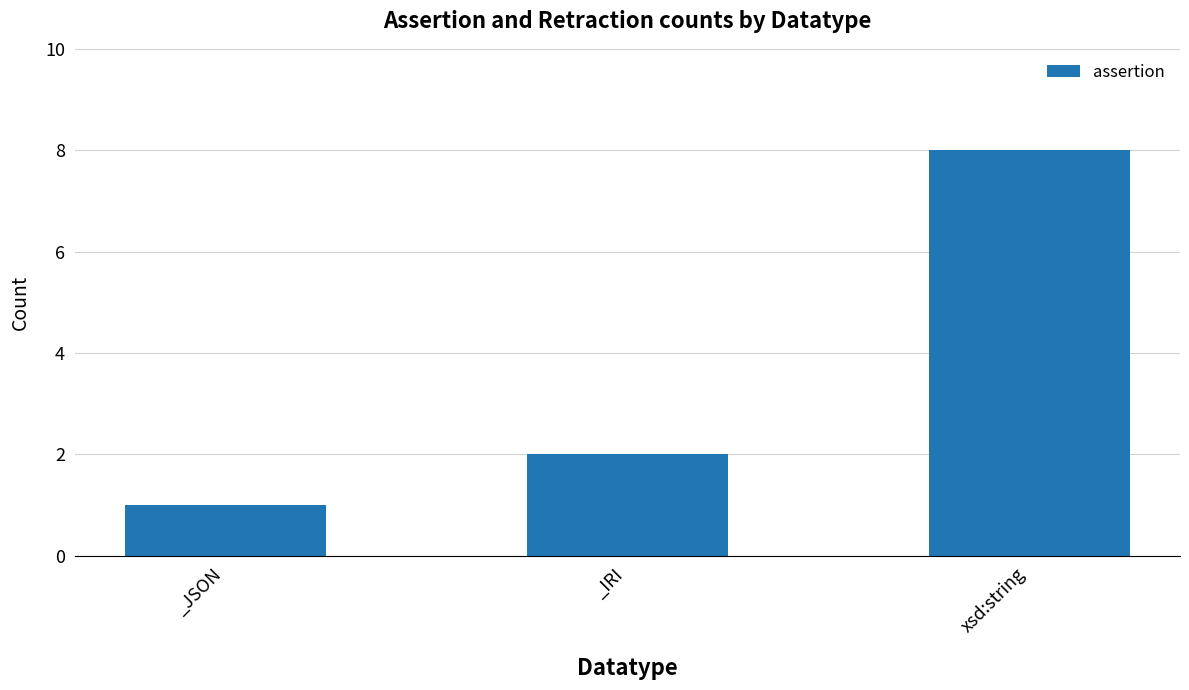

List the labels in order of value, largest first.

xsd:string, _IRI, _JSON